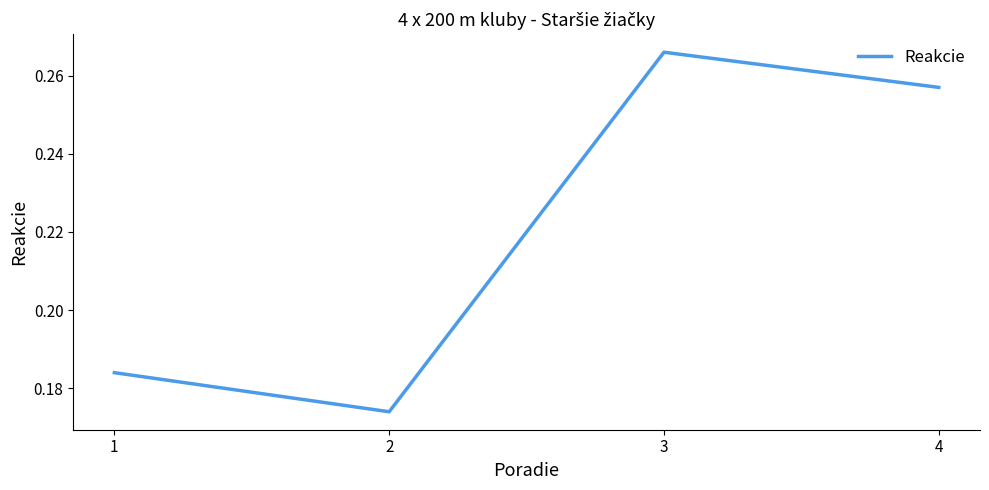

Which category has the highest value across all series?

3